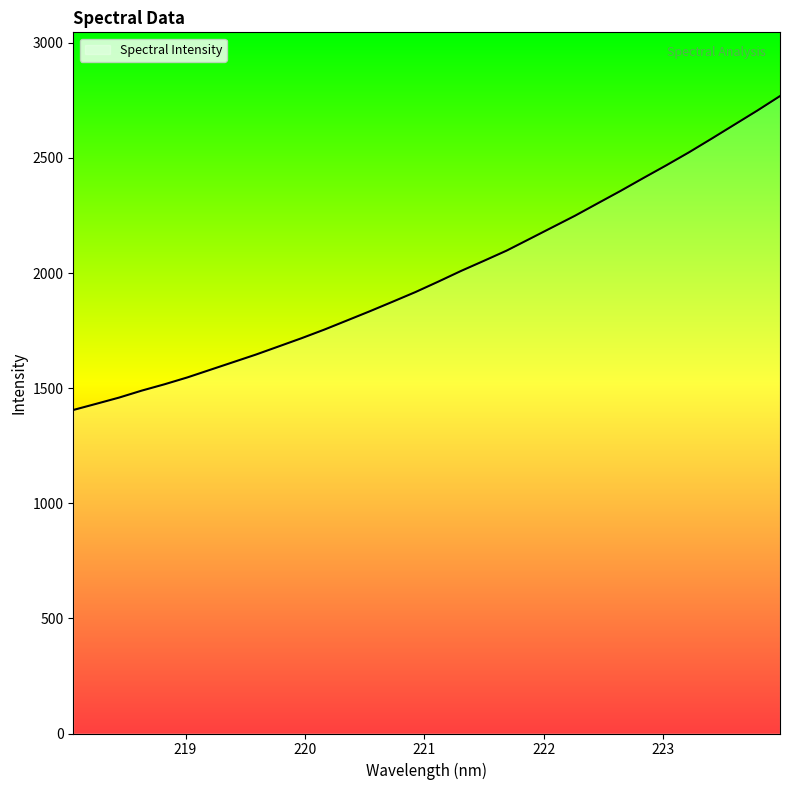

What is the difference between the maximum and minimum values?

1363.6